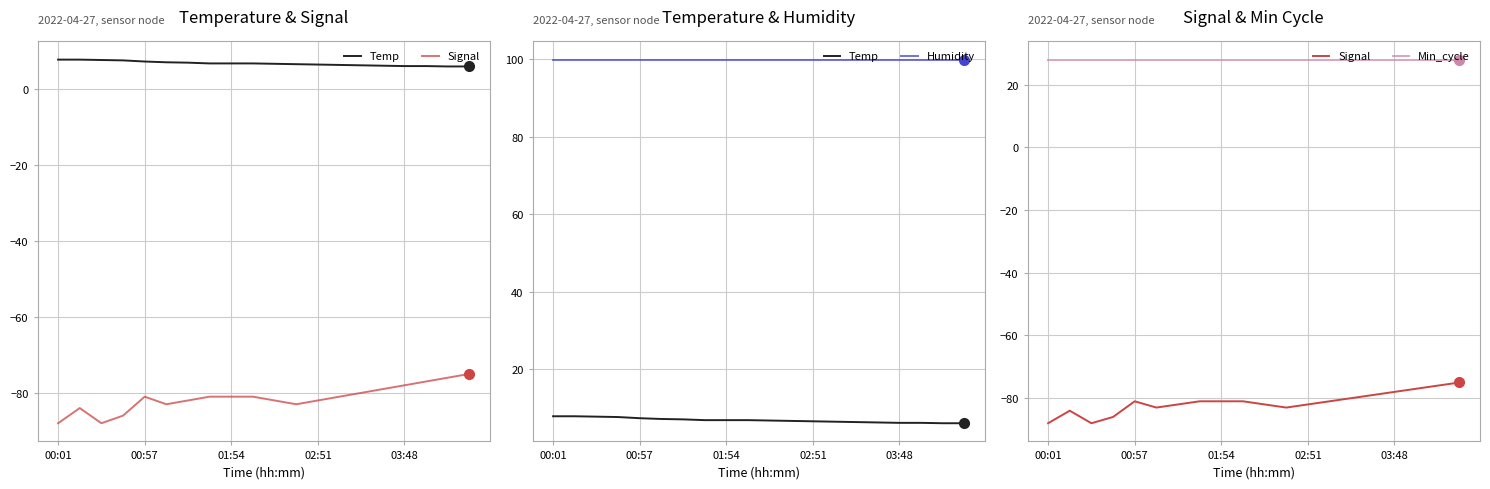

How many series are shown in this chart?

4